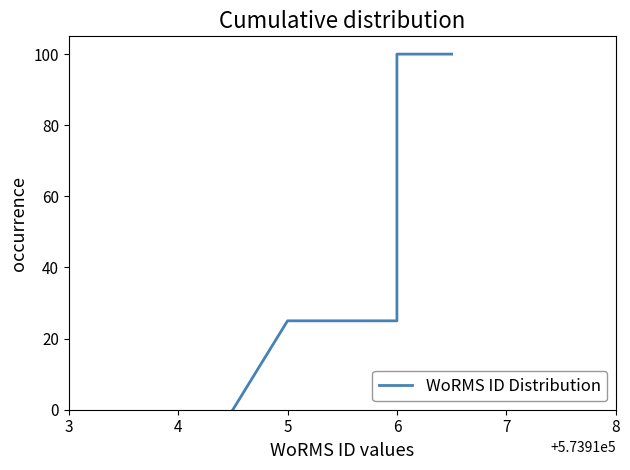

The chart shows a value of -66 at 3. True or false?

False